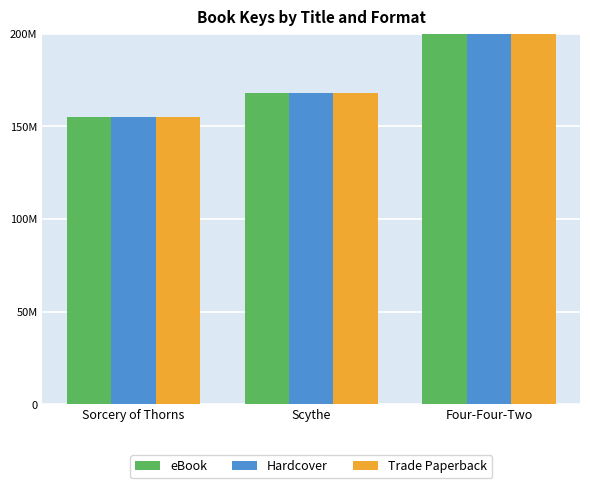

Where is Hardcover nearest to the value 352905341?

Scythe